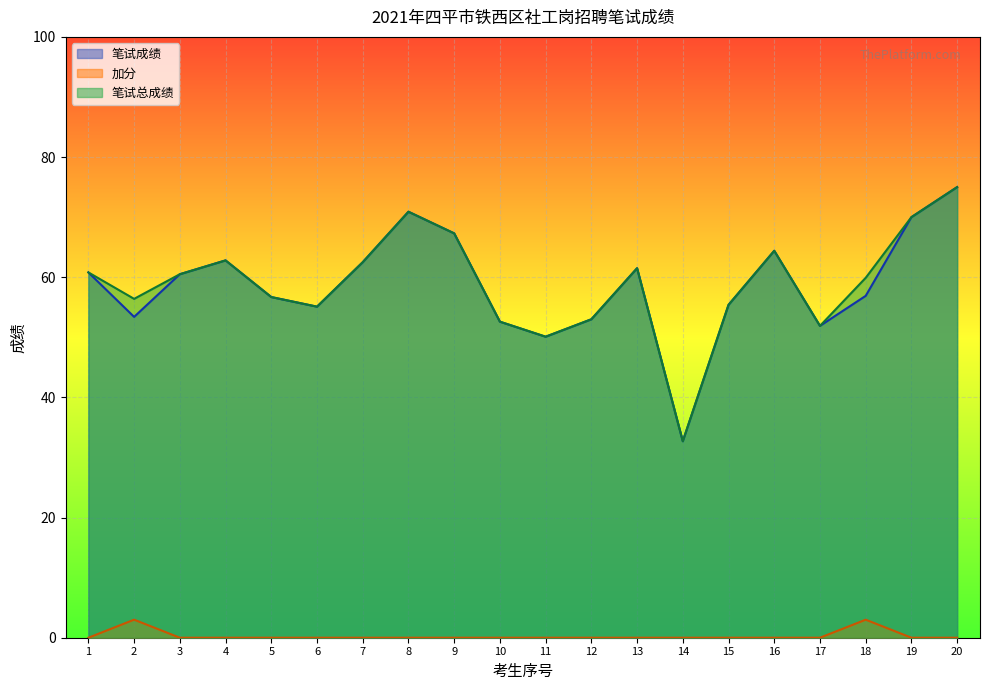

Reading left to right, what are all the values shown in this chart?

笔试成绩: 1=60.8	2=53.4	3=60.5	4=62.8	5=56.7	6=55.1	7=62.5	8=70.9	9=67.3	10=52.6	11=50.1	12=53.0	13=61.5	14=32.7	15=55.4	16=64.4	17=51.9	18=56.9	19=70.0	20=75.0
加分: 1=0.0	2=3.0	3=0.0	4=0.0	5=0.0	6=0.0	7=0.0	8=0.0	9=0.0	10=0.0	11=0.0	12=0.0	13=0.0	14=0.0	15=0.0	16=0.0	17=0.0	18=3.0	19=0.0	20=0.0
笔试总成绩: 1=60.8	2=56.4	3=60.5	4=62.8	5=56.7	6=55.1	7=62.5	8=70.9	9=67.3	10=52.6	11=50.1	12=53.0	13=61.5	14=32.7	15=55.4	16=64.4	17=51.9	18=59.9	19=70.0	20=75.0